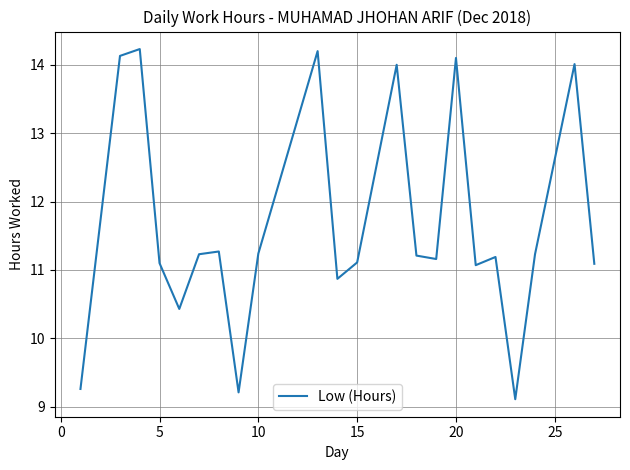

How many values are below 11?

5